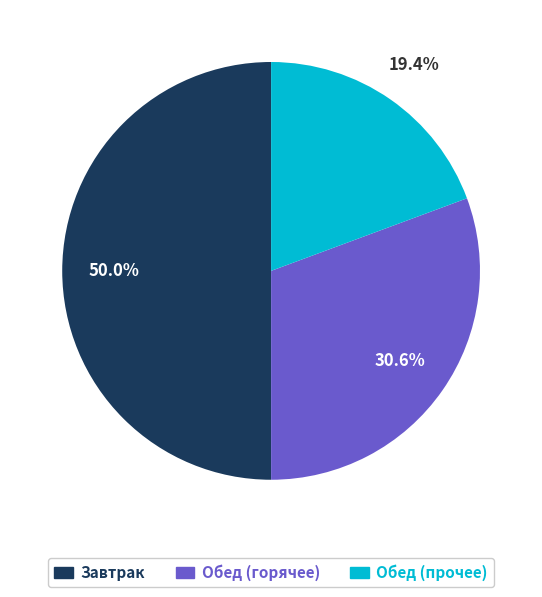

How many segments does this pie chart have?

3